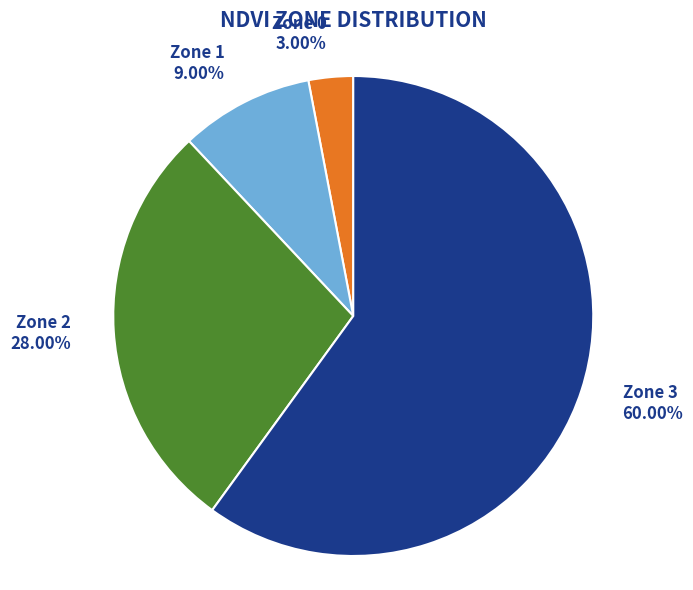

To the nearest percent, what is the combined percentage of Zone 1 and Zone 3?

69%